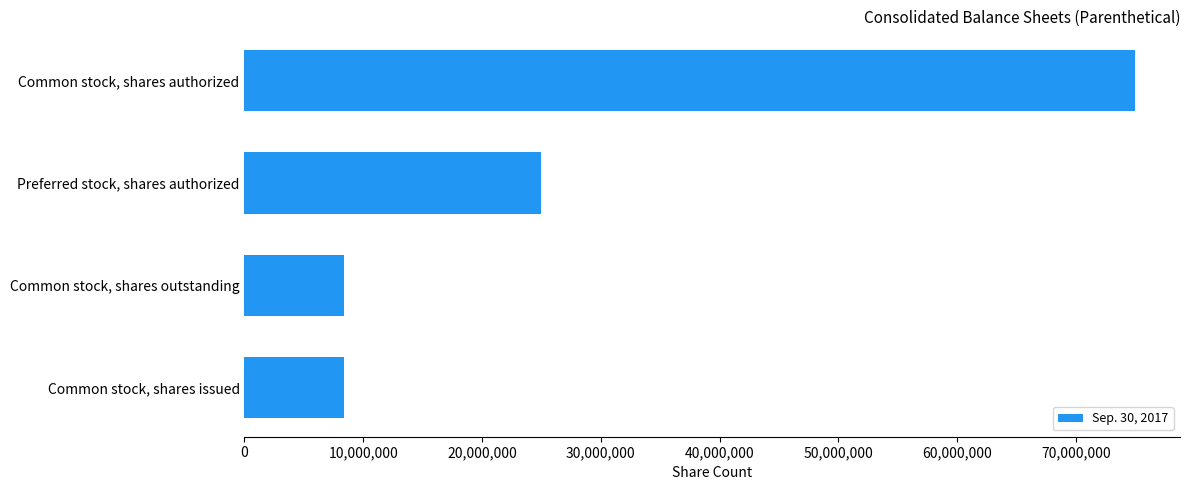

At which label is the value closest to 41694410?

Preferred stock, shares authorized